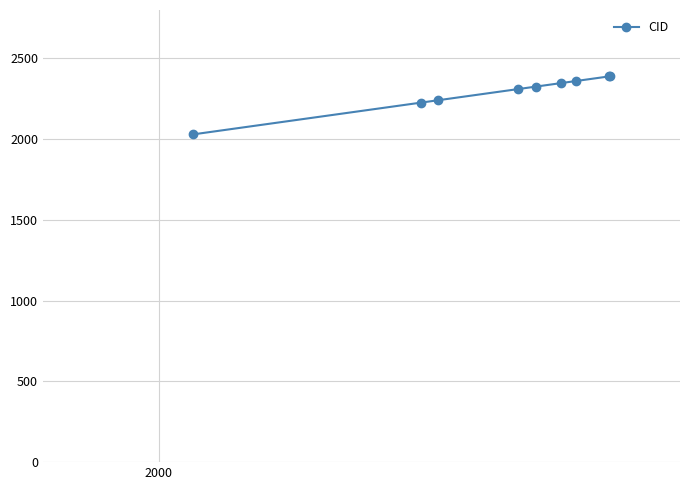

What is the average value?

2291